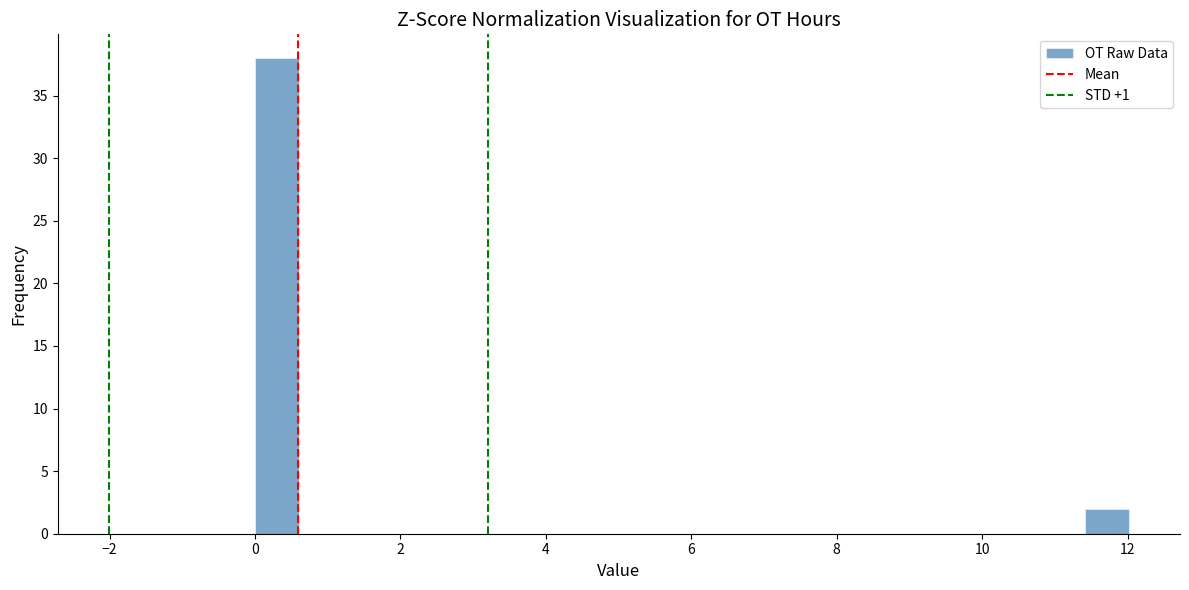

Around what value on the x-axis is the tallest bar? Give the approximate position of its centre, as read against the axis.

0.4